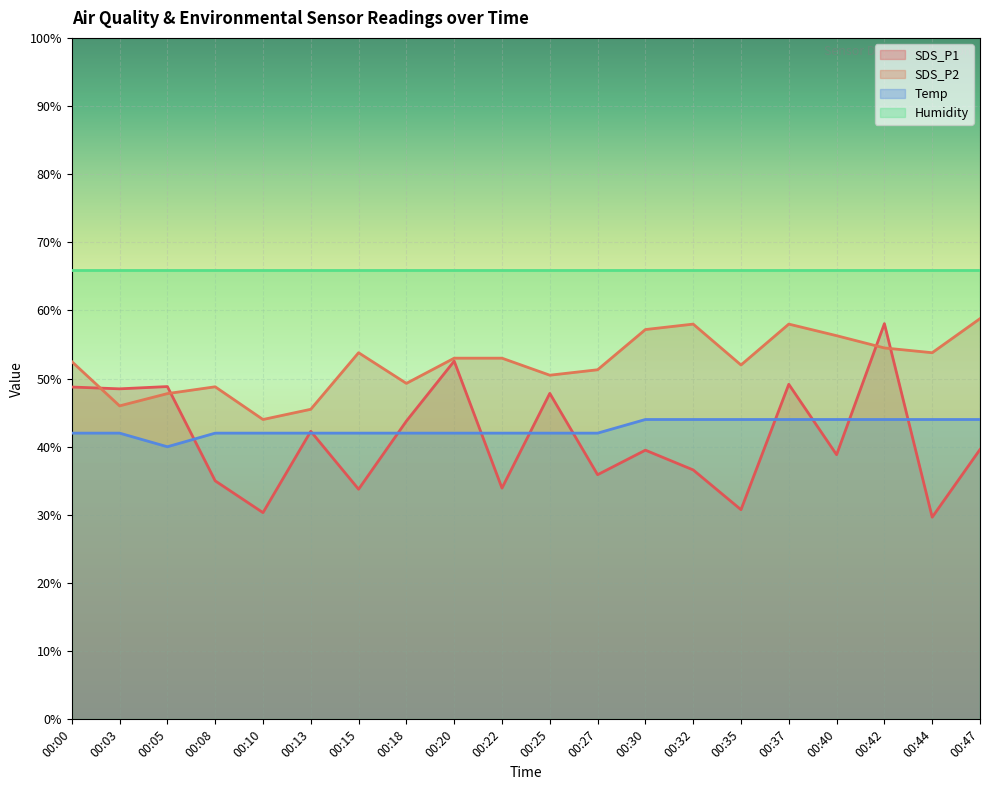

How many Temp values are between 41 and 43?

11